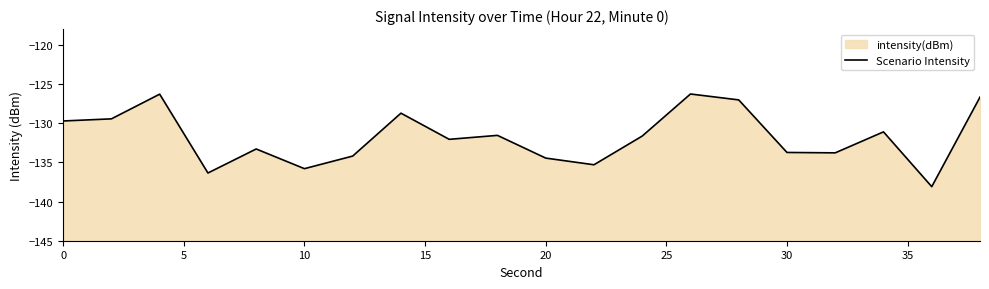

The chart shows a value of -85.9 at 19. True or false?

False